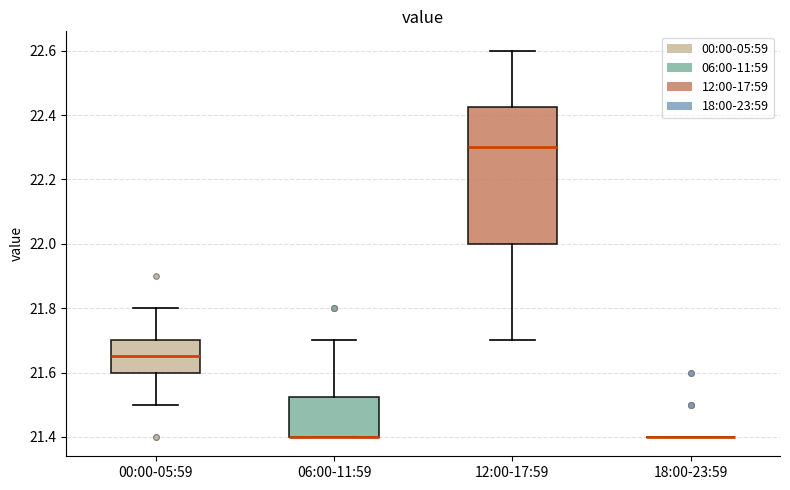

Reading left to right, transcribe this box plot: for each box, give where its median line is, the range the box spans, and where its two whiskers end, as read against the y-axis. The values are not printed on the chart, so give them approximately, as read against the axis.

00:00-05:59: median 21.66, box 21.60 to 21.70, whiskers 21.50 to 21.80
06:00-11:59: median 21.40 (drawn on the box's lower edge), box 21.40 to 21.52, whiskers 21.40 to 21.70
12:00-17:59: median 22.30, box 22.00 to 22.42, whiskers 21.70 to 22.60
18:00-23:59: box collapsed to a line at 21.40, whiskers 21.40 to 21.40